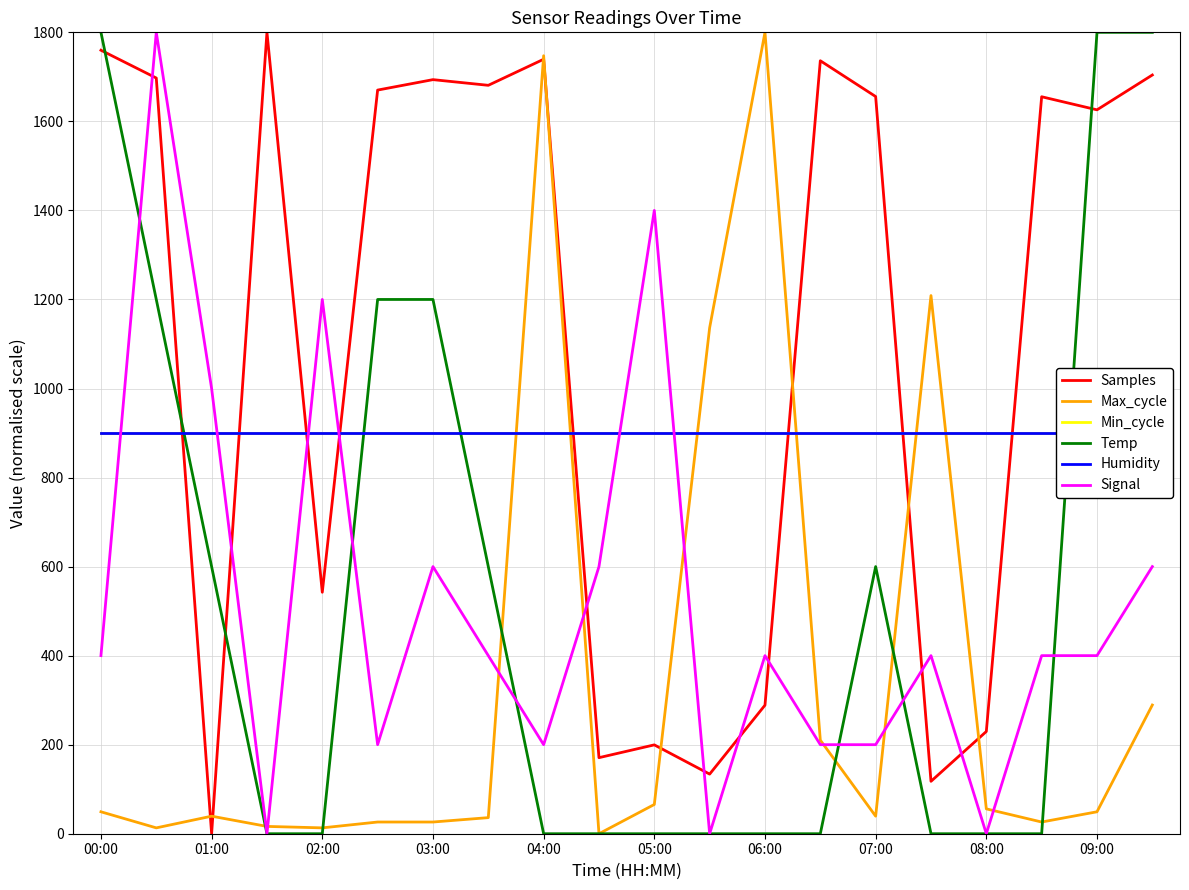

What is the average value of the Signal series?

520.0